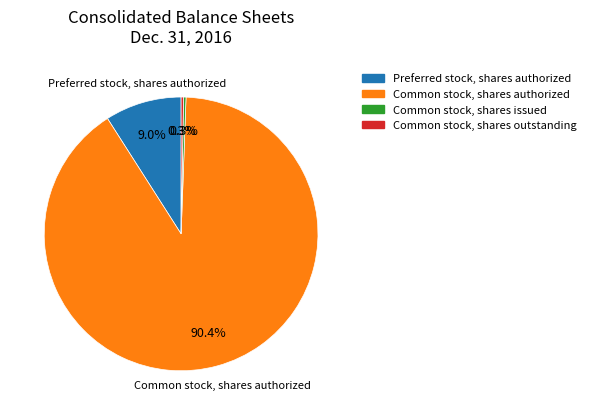

Which slice is the largest?

Common stock, shares authorized